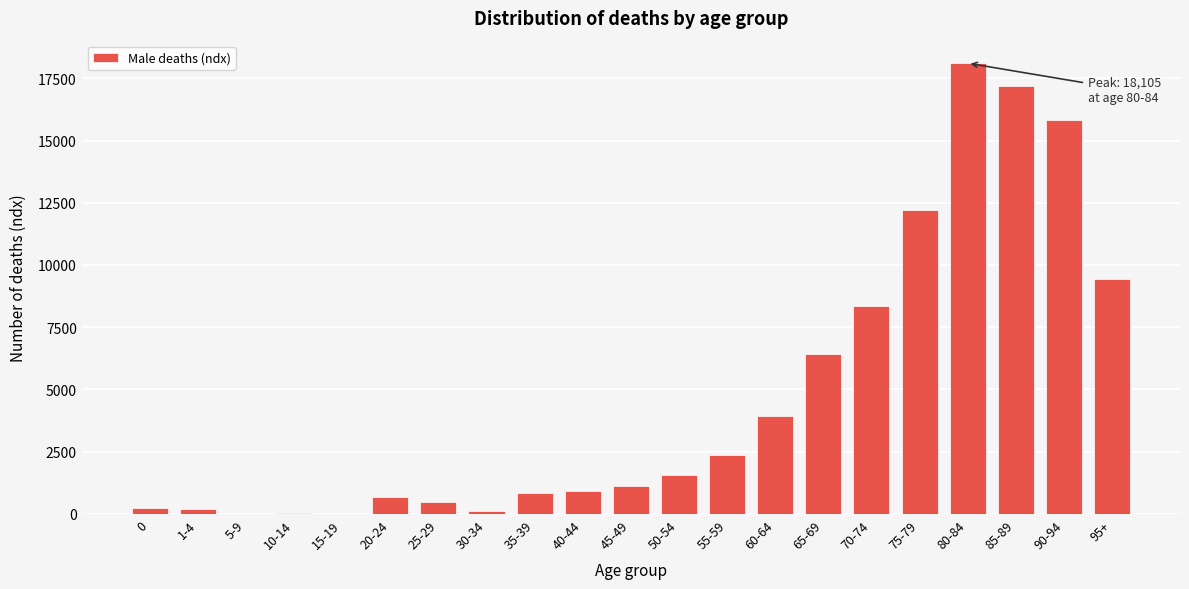

What is the sum of all values?

99999